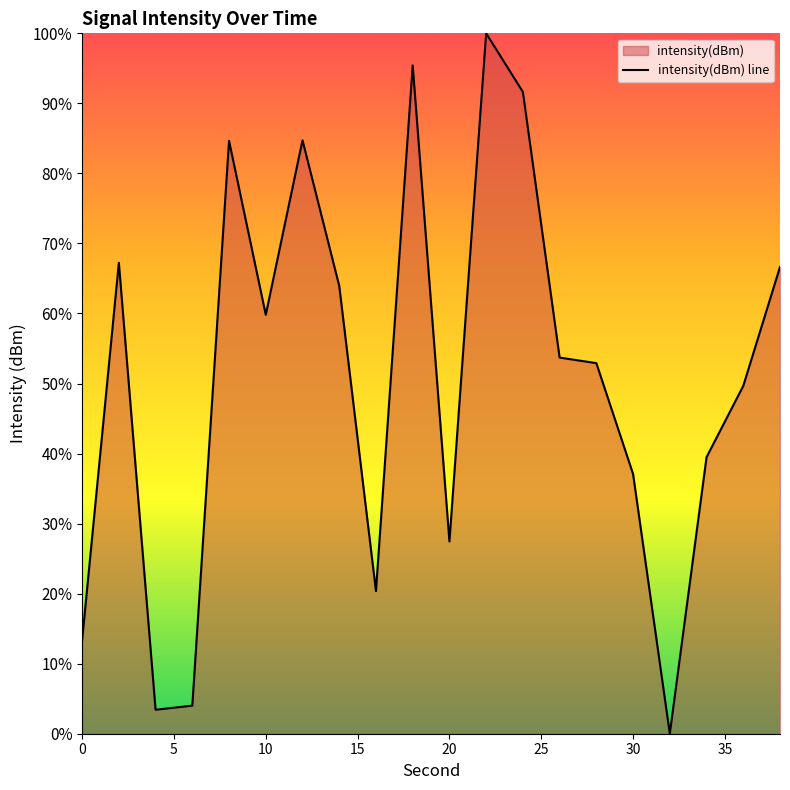

True or false: the data shows 60.8 at 30.

False